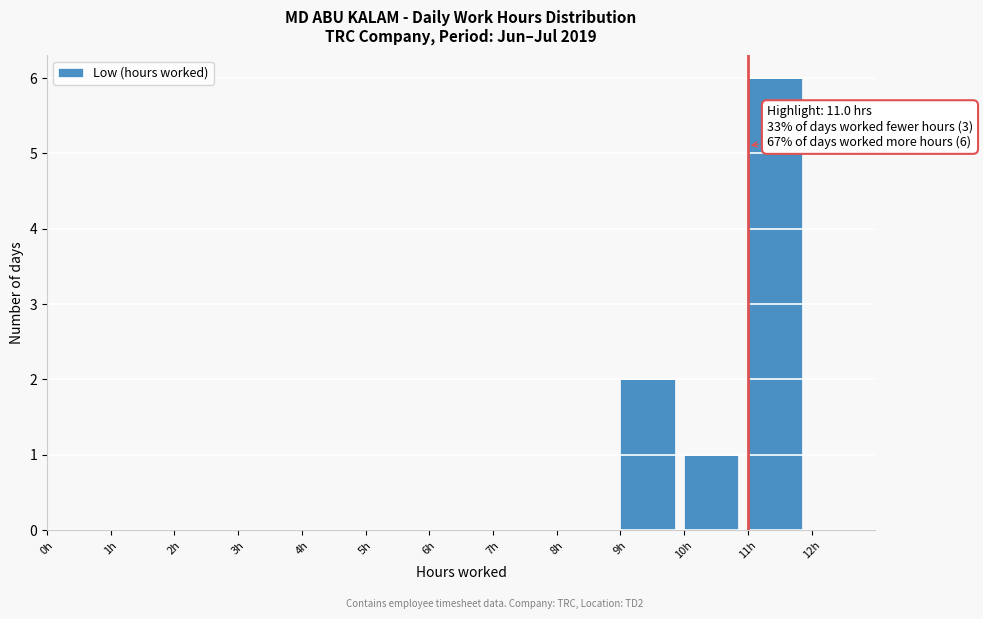

Which range on the x-axis has the tallest bar?

11 to 12